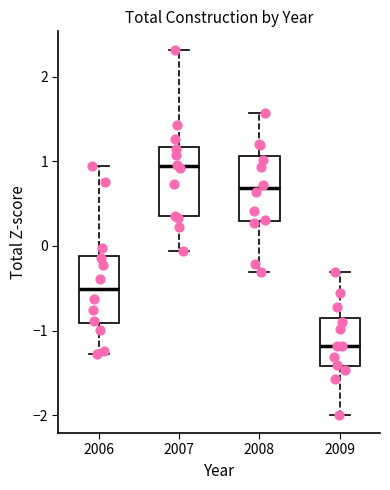

Where does the median line of the box at x = 2009 sit on the y-axis? The values are not printed on the chart, so give them approximately, as read against the axis.

-1.2